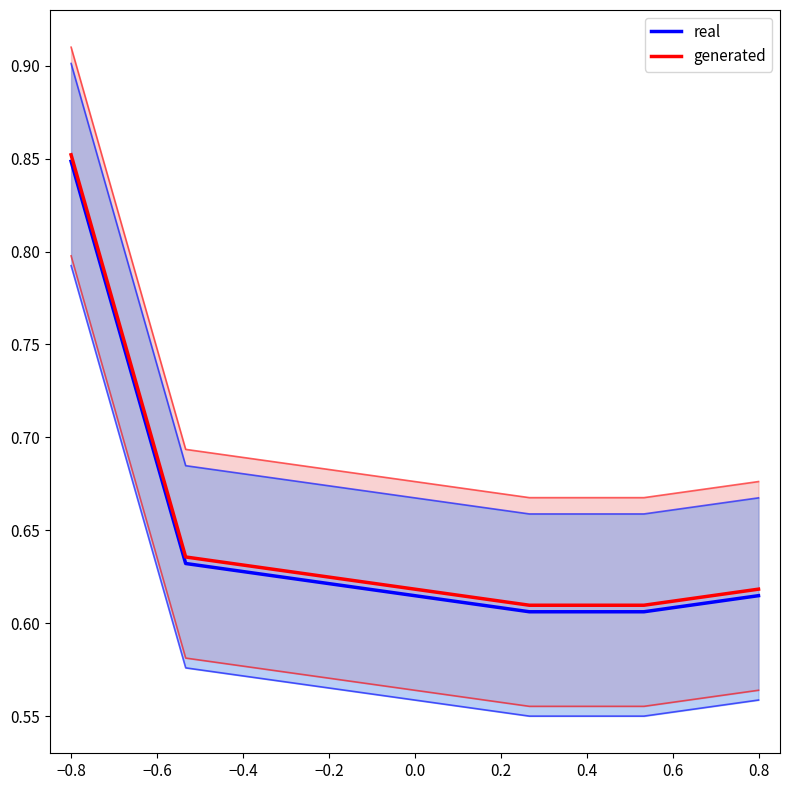

How many series are shown in this chart?

2